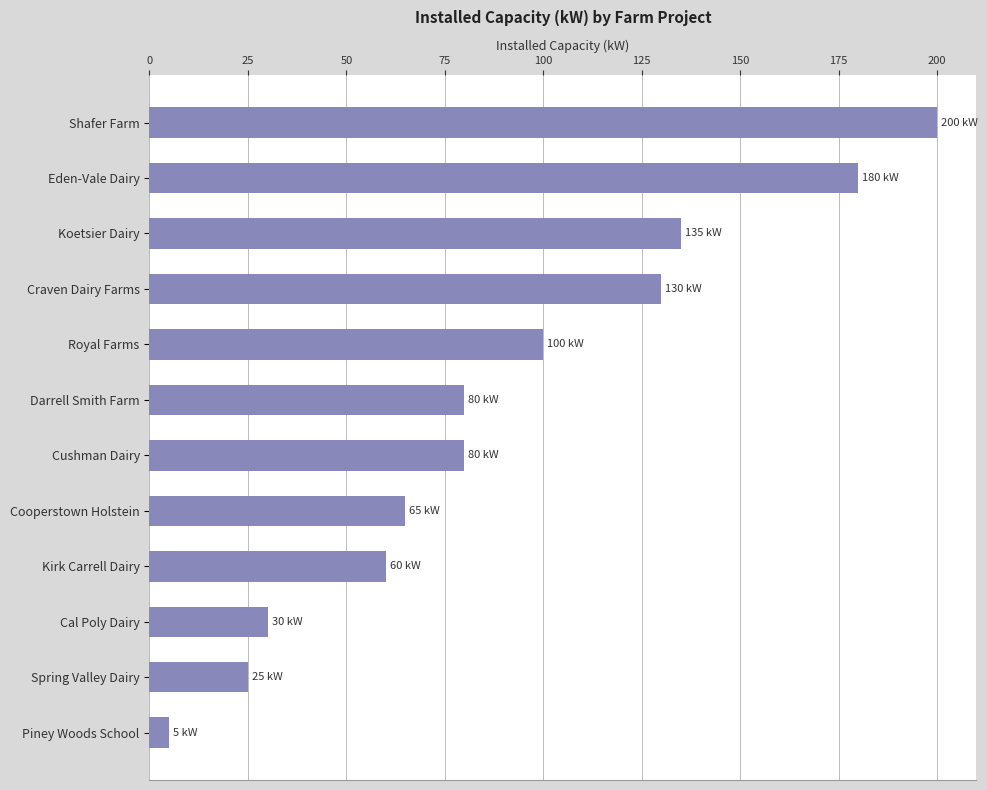

What is the label of the 7th bar from the top?

Cushman Dairy